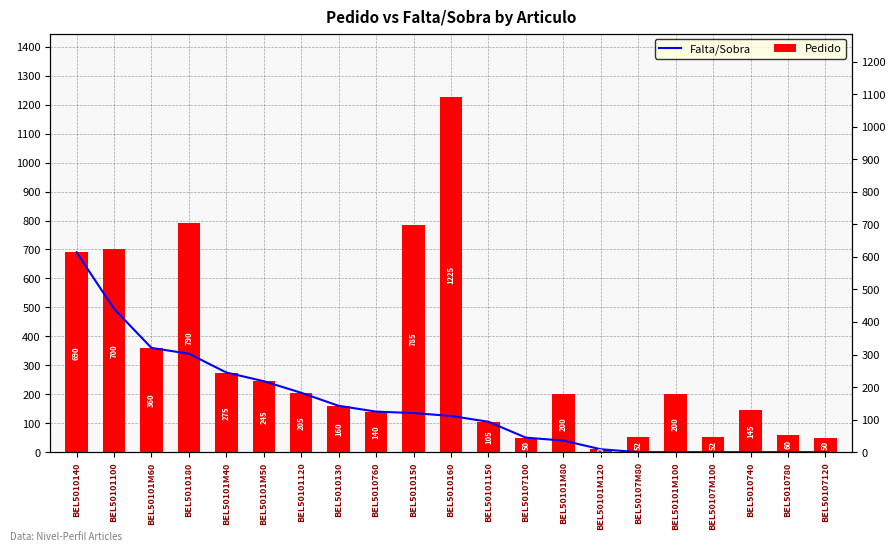

Is the value of Pedido at BEL50107100 greater than the value of Falta/Sobra at BEL5010760?

No